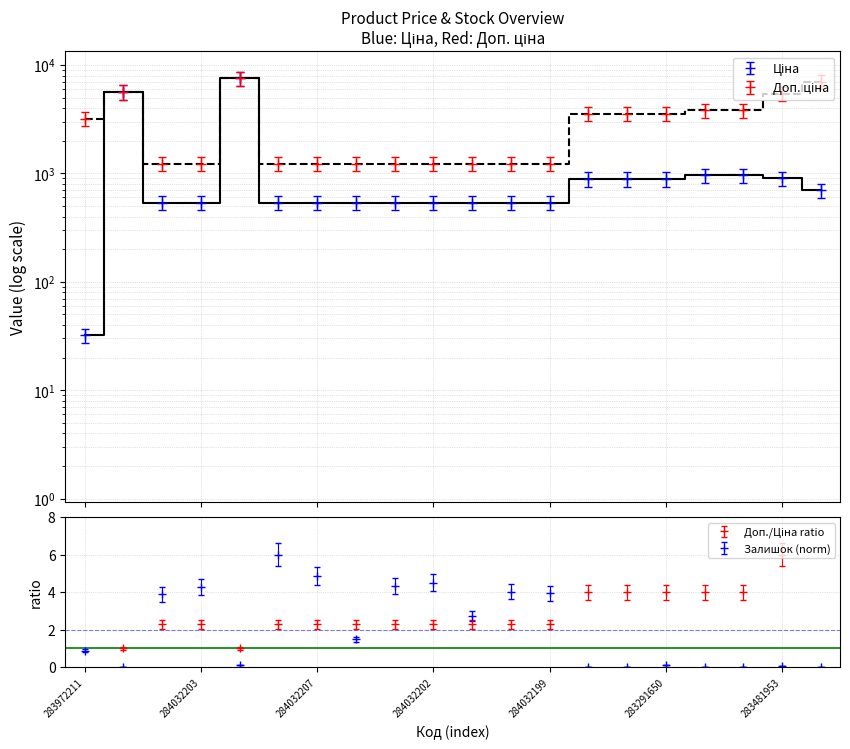

Is this an area chart (filled region under the line)?

No